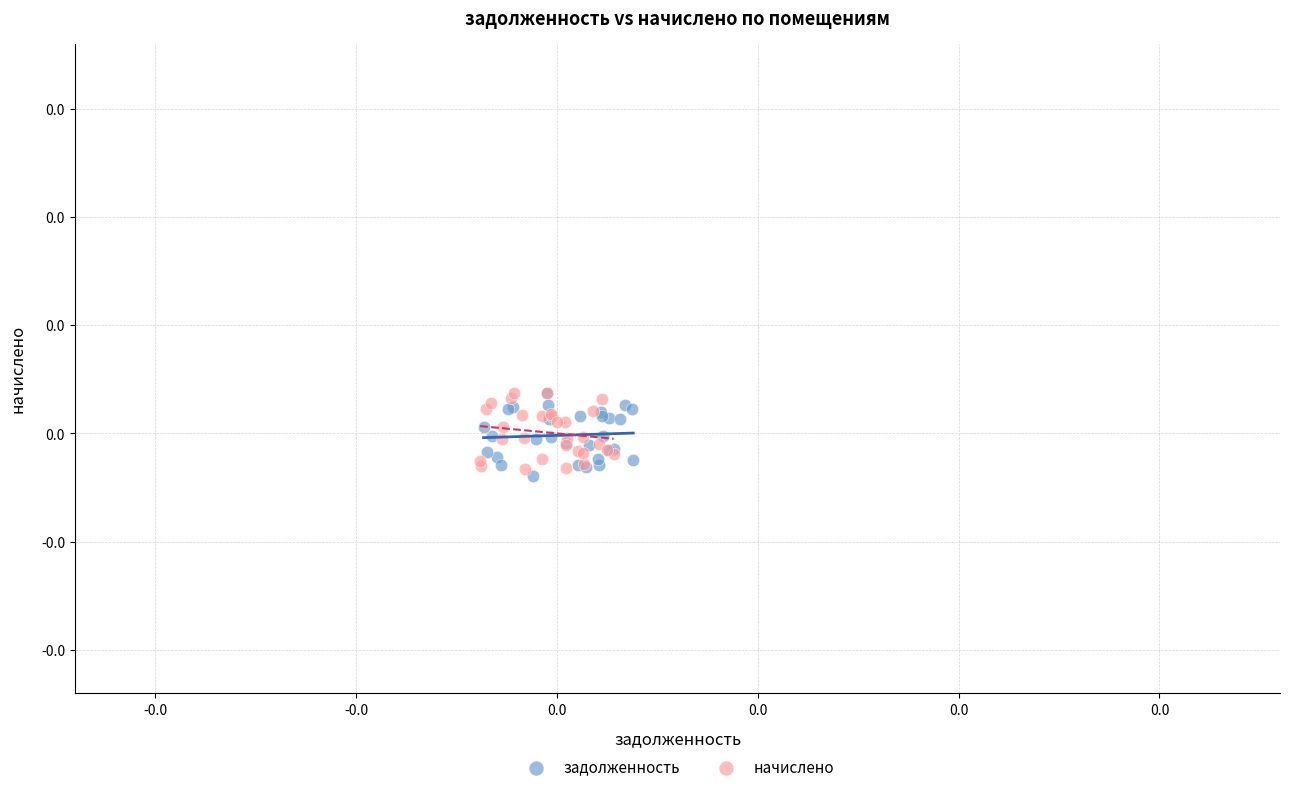

What are all the series names shown in the legend?

задолженность, начислено